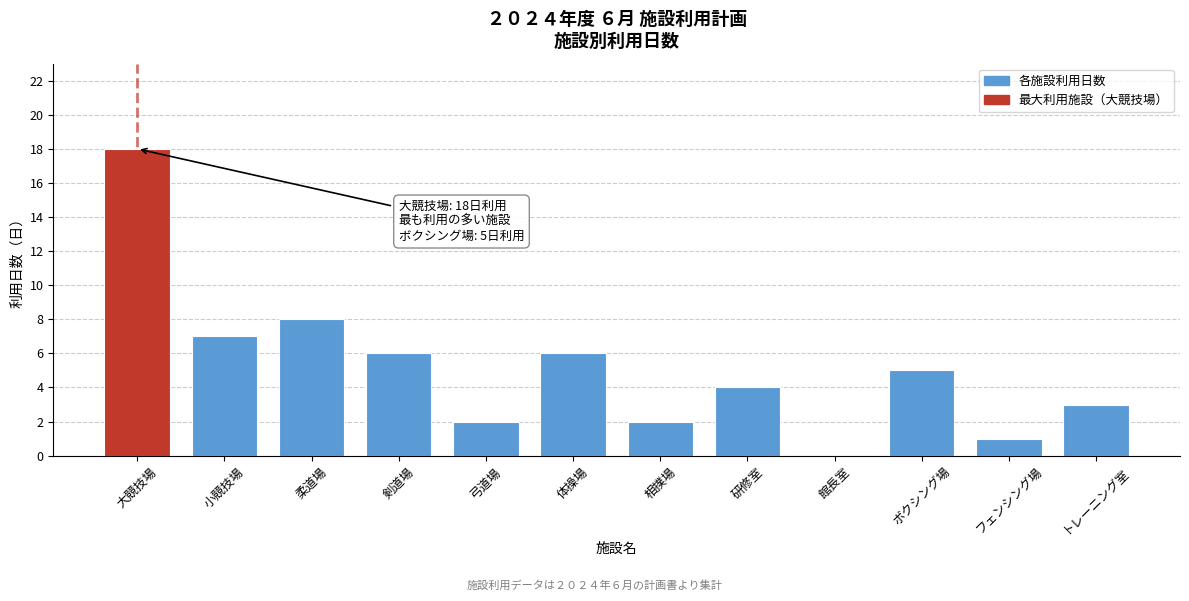

Reading left to right, list all the values displayed in this chart.

大競技場=18	小競技場=7	柔道場=8	剣道場=6	弓道場=2	体操場=6	相撲場=2	研修室=4	館長室=0	ボクシング場=5	フェンシング場=1	トレーニング室=3